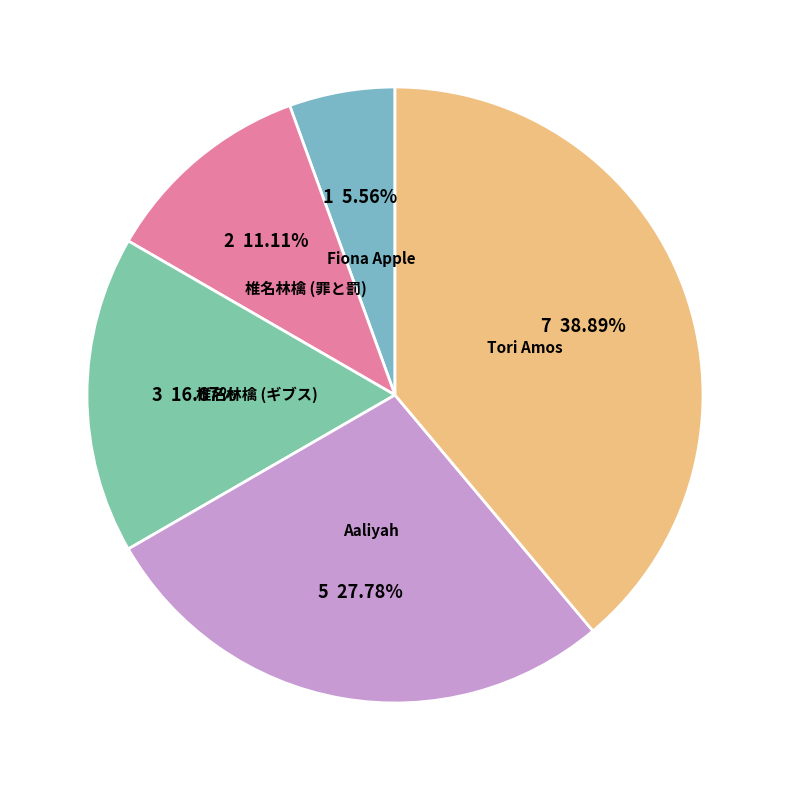

Which category has the biggest portion of the pie?

Tori Amos